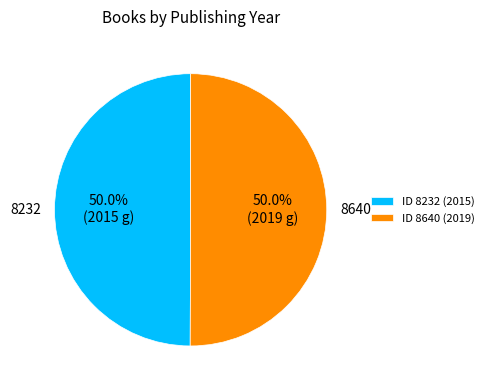

Do 8640 and 8232 together represent more than half of the pie?

Yes